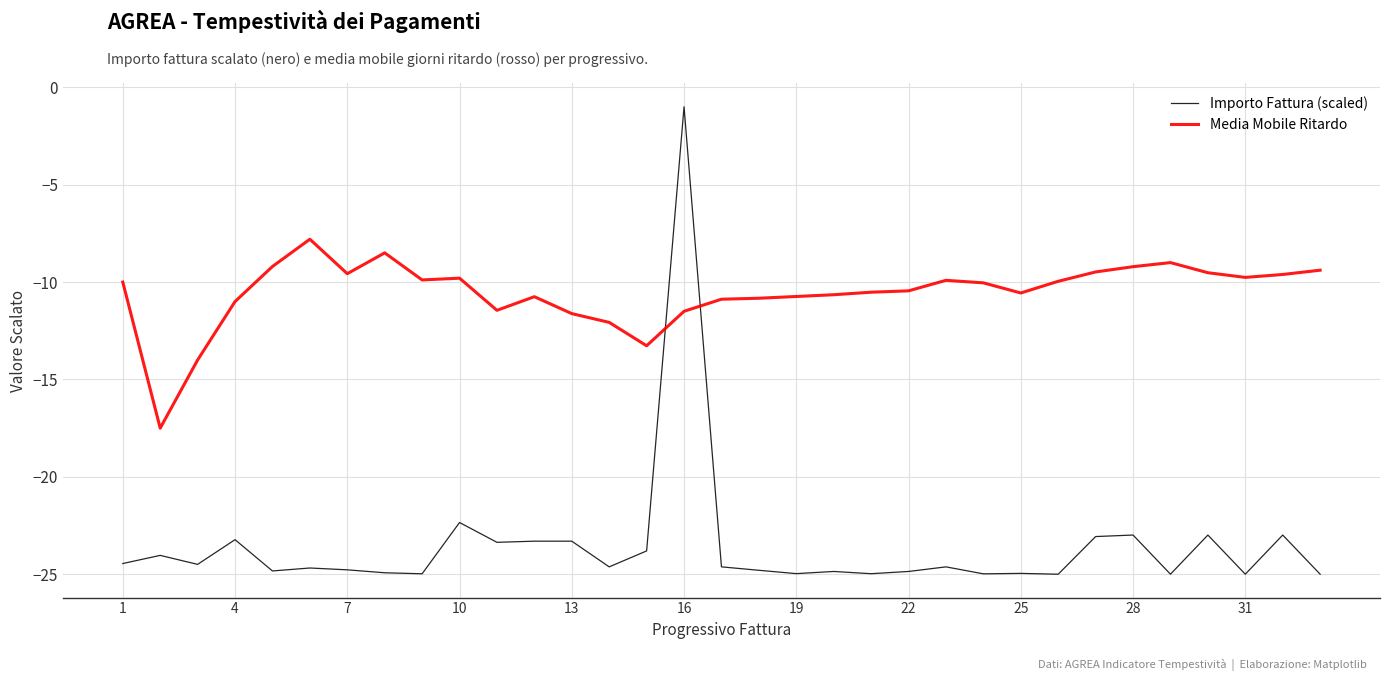

Which series has the widest spread of values?

Importo Fattura (scaled)